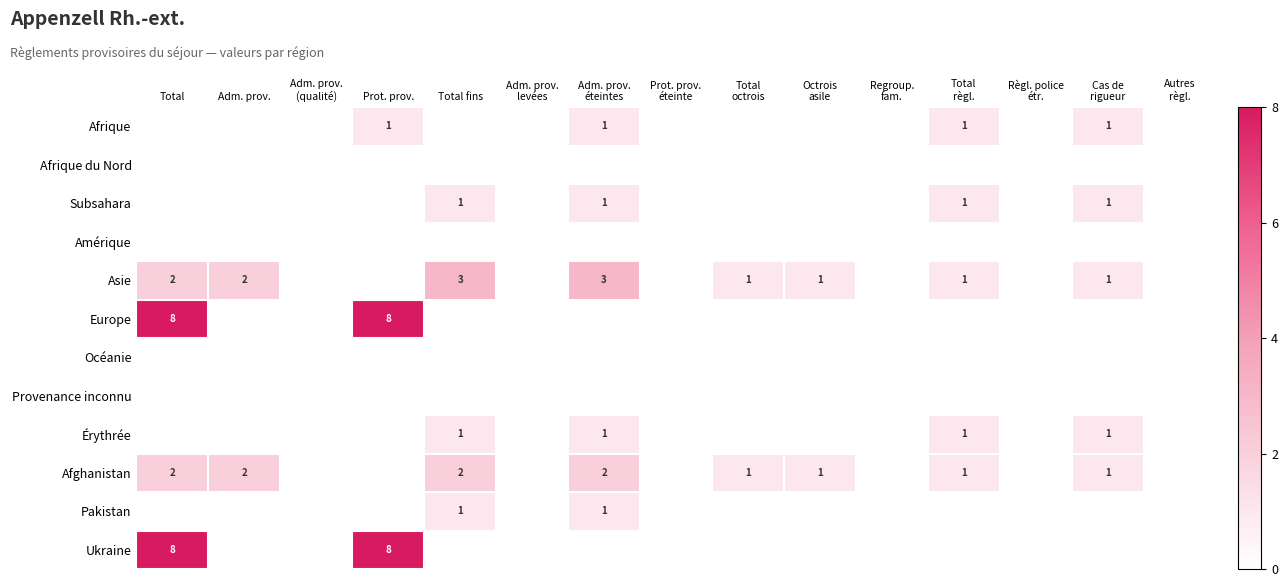

Is it true that Asie equals 1 at Total?

False